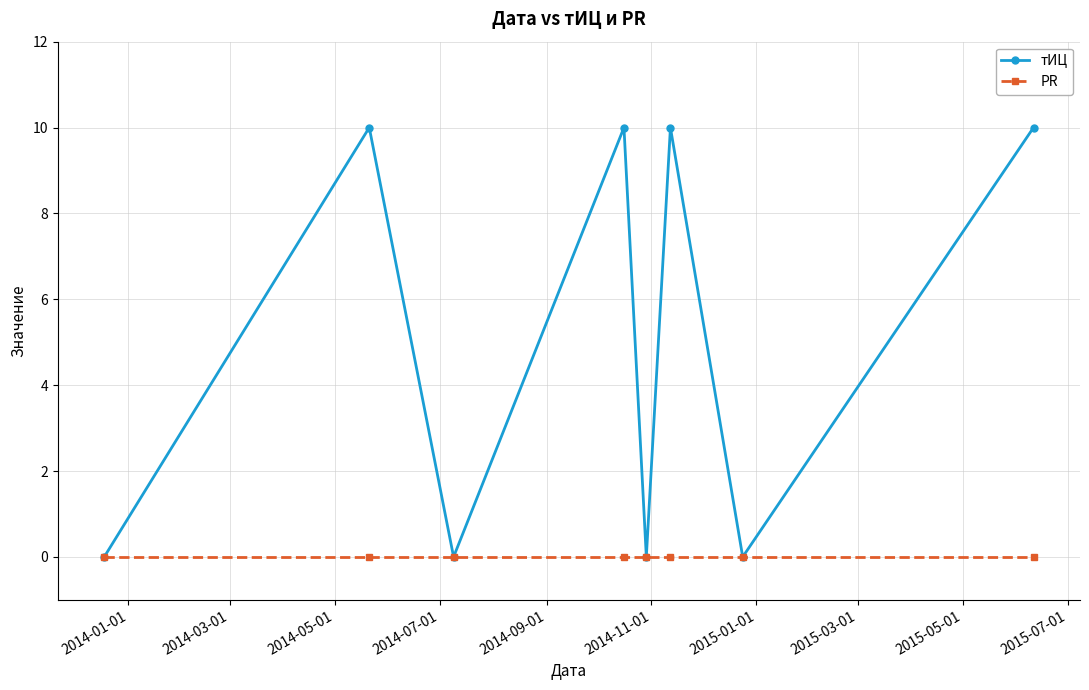

Which series has the largest range (max minus min)?

тИЦ